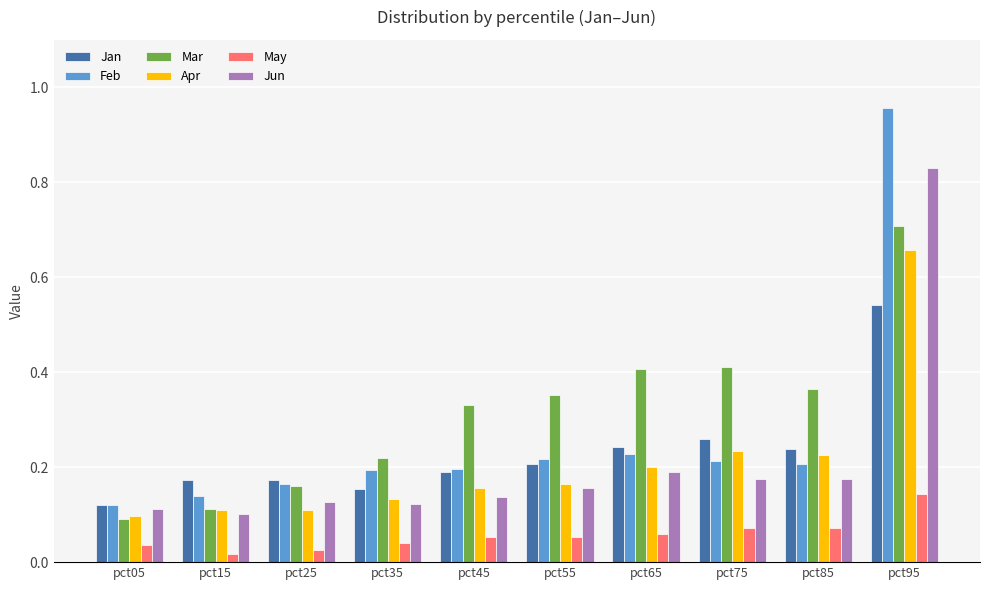

Which category has the highest value across all series?

pct95